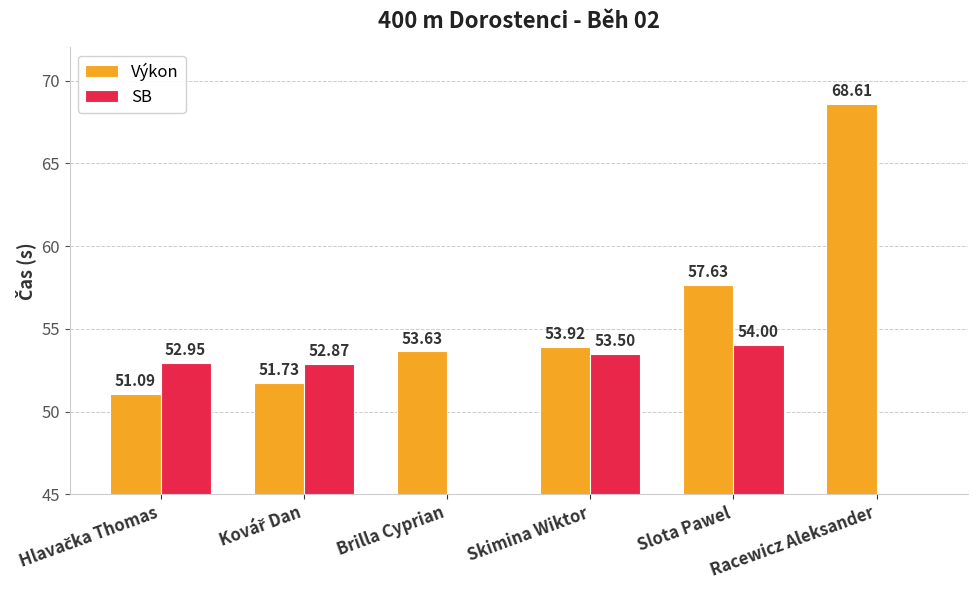

Reading left to right, list all the values displayed in this chart.

Výkon: Hlavačka Thomas=51.1	Kovář Dan=51.7	Brilla Cyprian=53.6	Skimina Wiktor=53.9	Slota Pawel=57.6	Racewicz Aleksander=68.6
SB: Hlavačka Thomas=53.0	Kovář Dan=52.9	Brilla Cyprian=0.0	Skimina Wiktor=53.5	Slota Pawel=54.0	Racewicz Aleksander=0.0